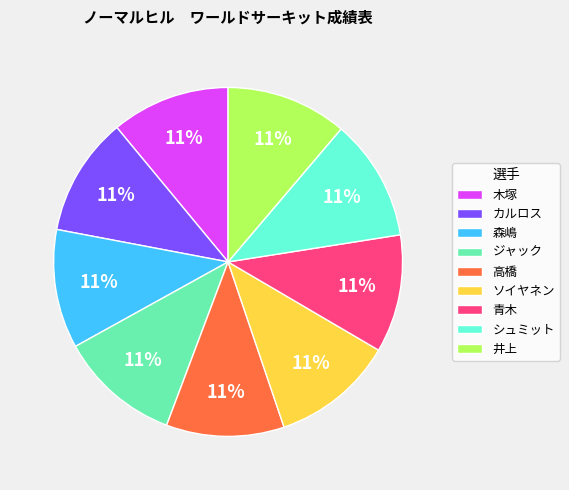

Does any single category account for the majority?

No